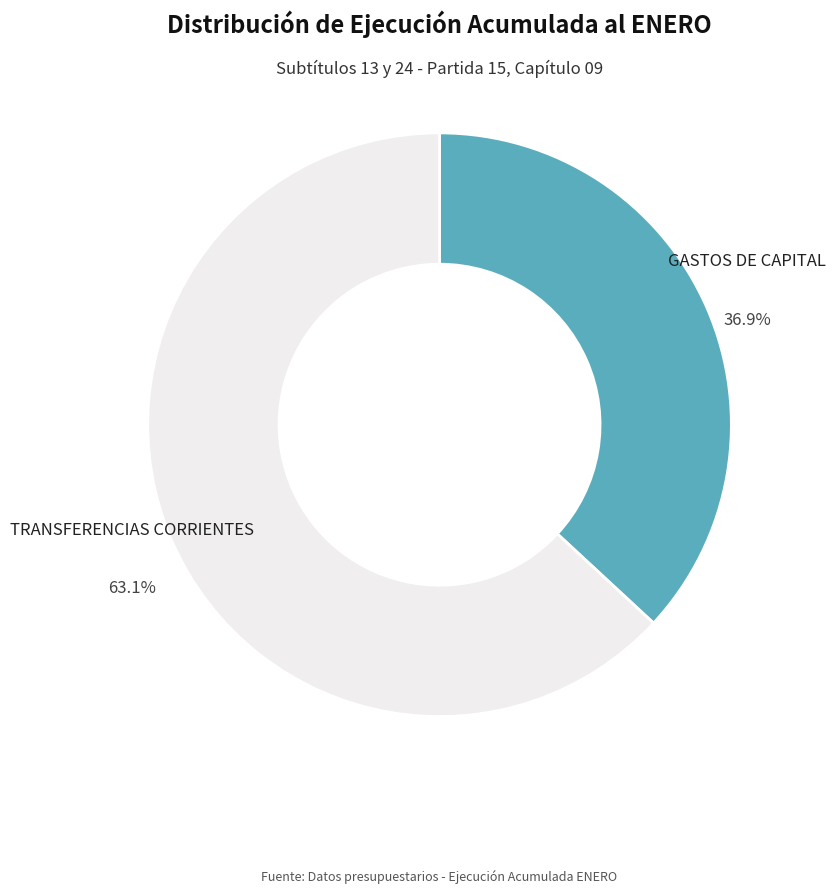

Is there a majority slice in this chart?

Yes